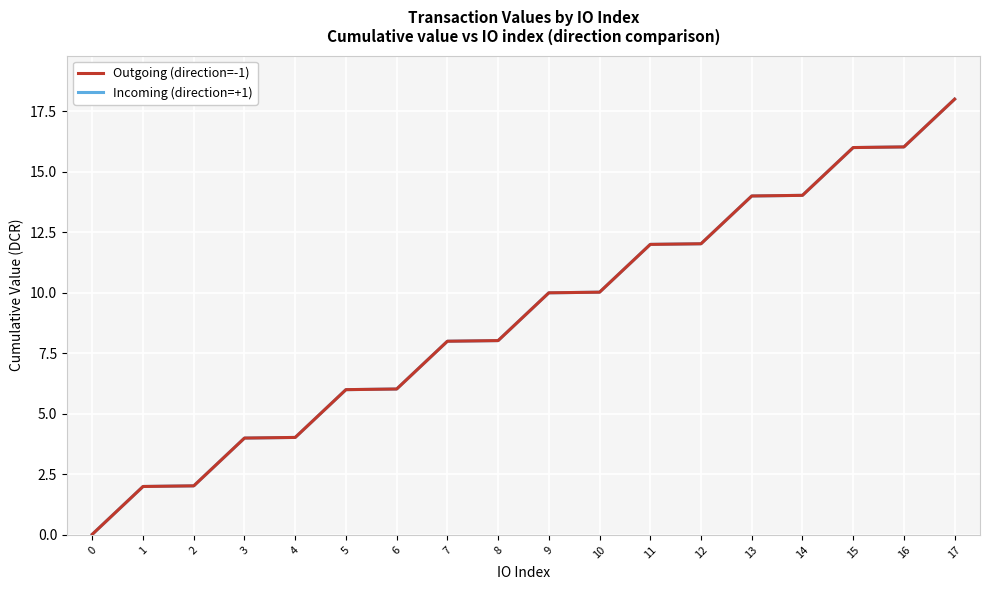

Does the chart display data point markers on the line(s)?

No